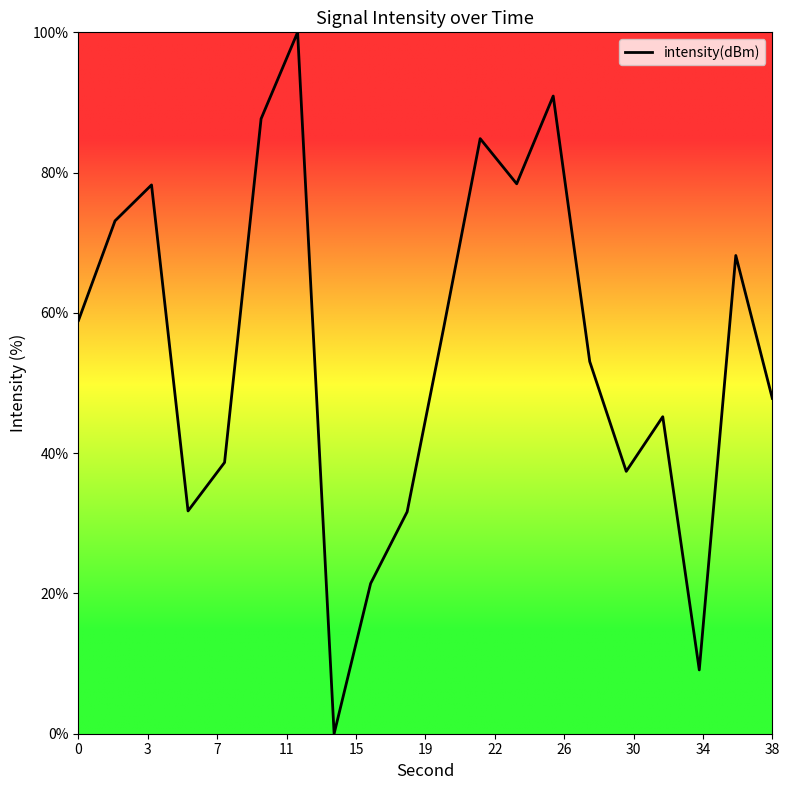

Does the chart display data point markers on the line(s)?

No